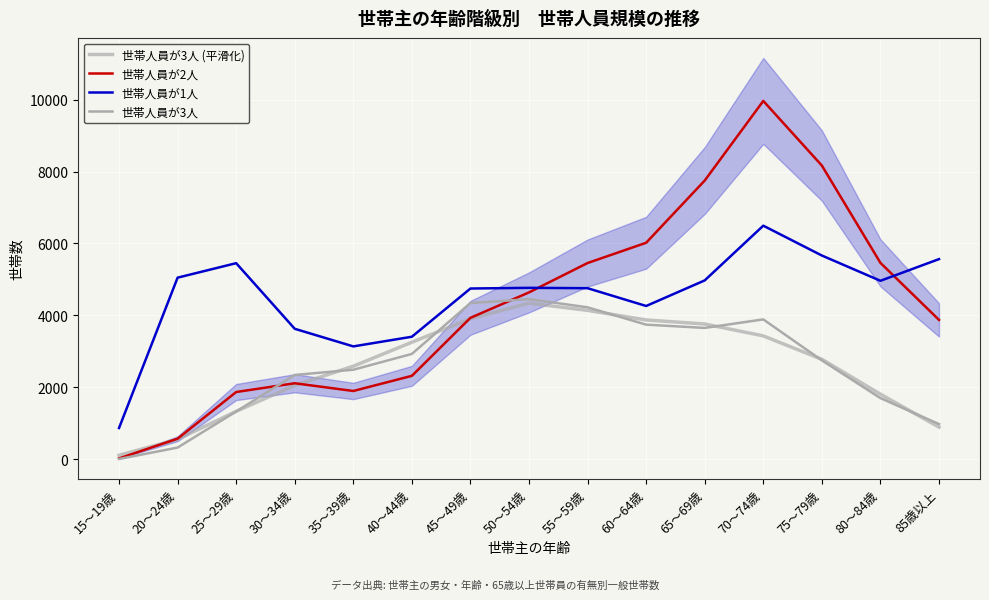

Between 25～29歳 and 45～49歳, which is larger?

45～49歳